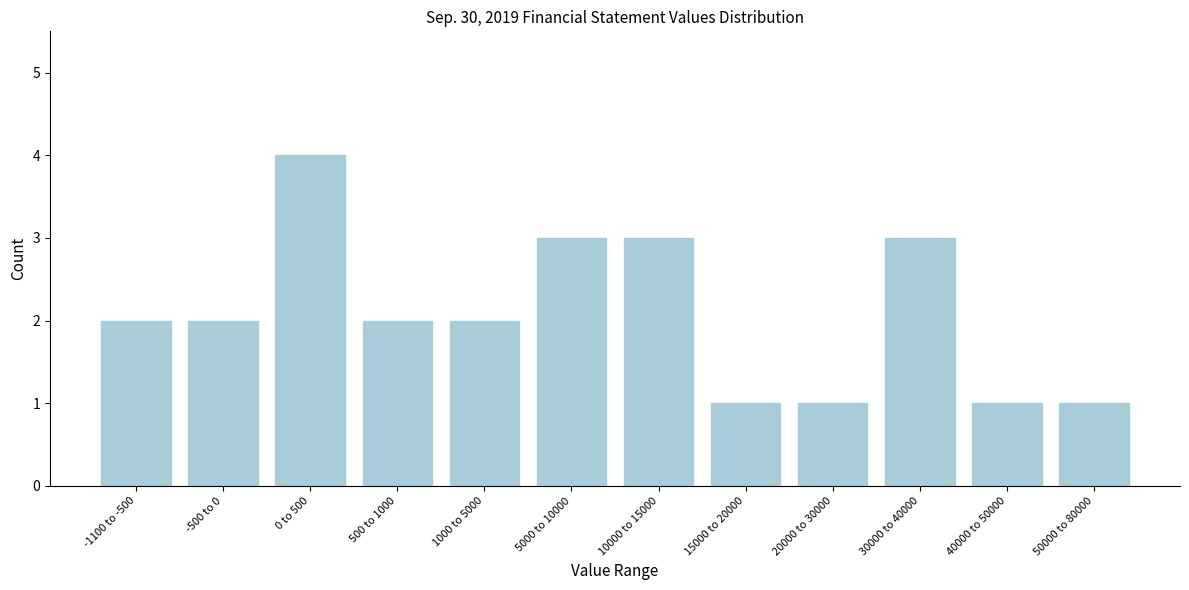

Reading left to right, list all the values displayed in this chart.

2	2	4	2	2	3	3	1	1	3	1	1